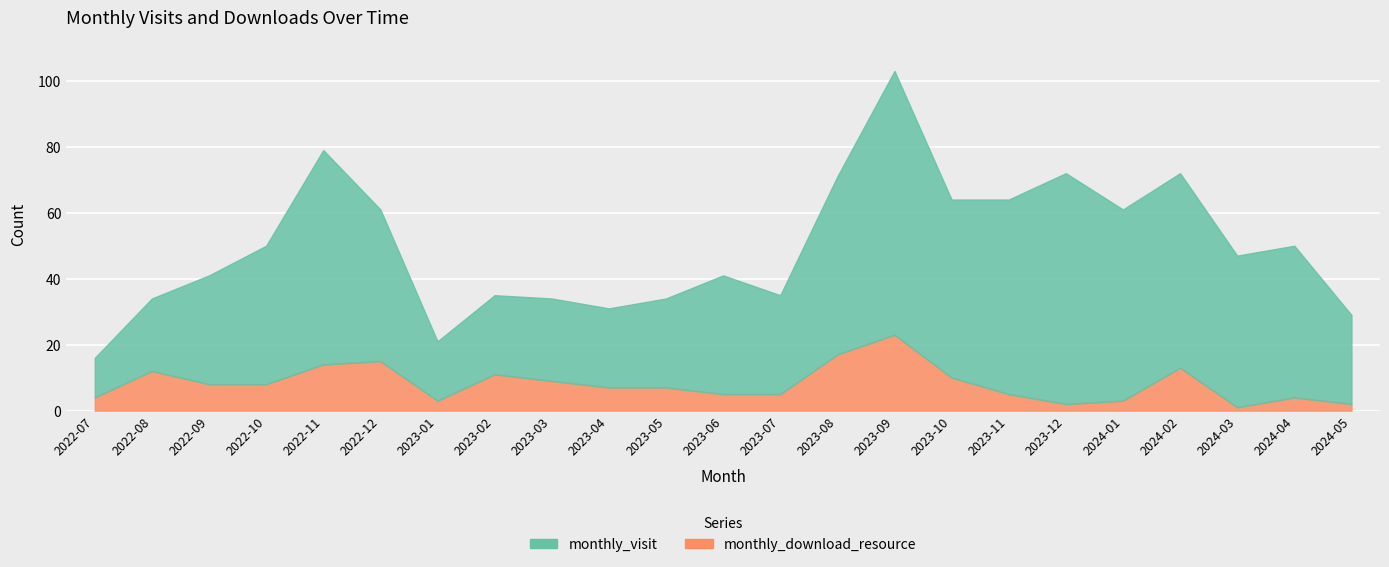

What is the value of the monthly_visit point at the 8th from the left?

24